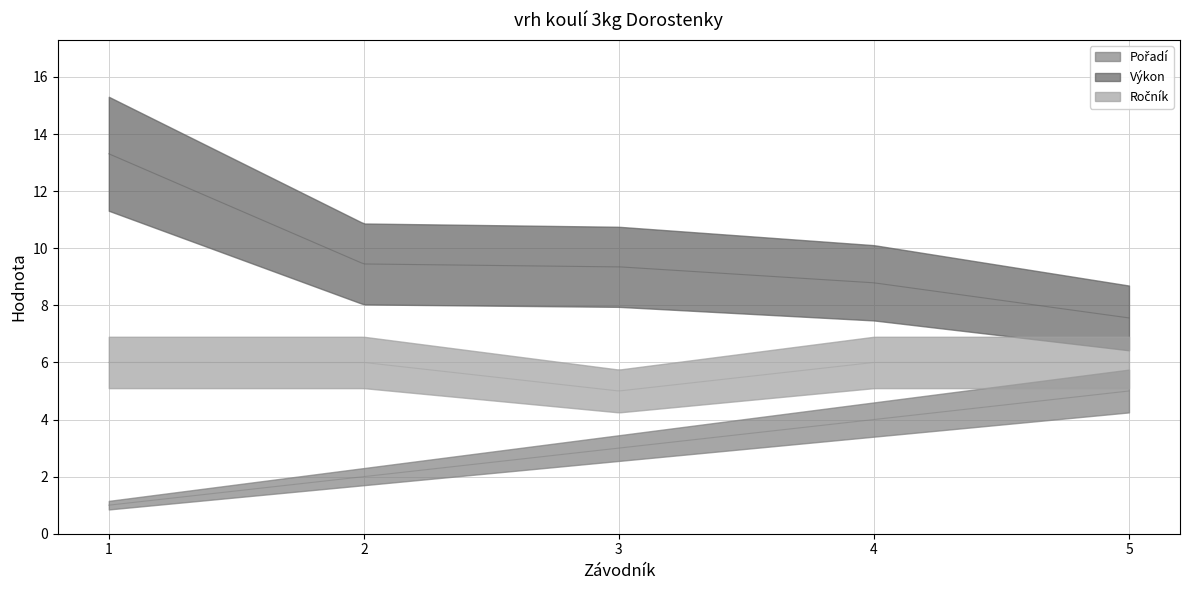

How many lines are shown in the chart?

3